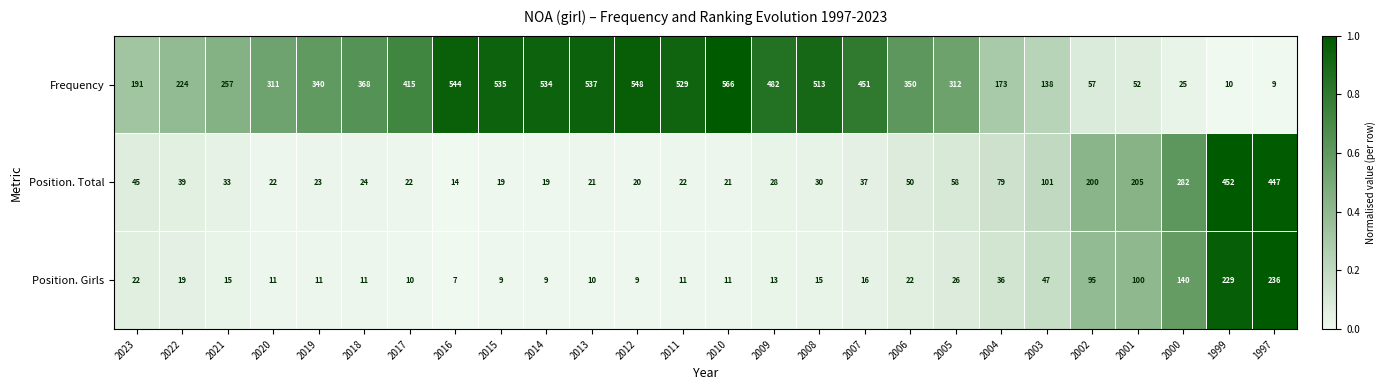

Rank the series by their maximum value, from lowest to highest.

Position. Girls, Position. Total, Frequency